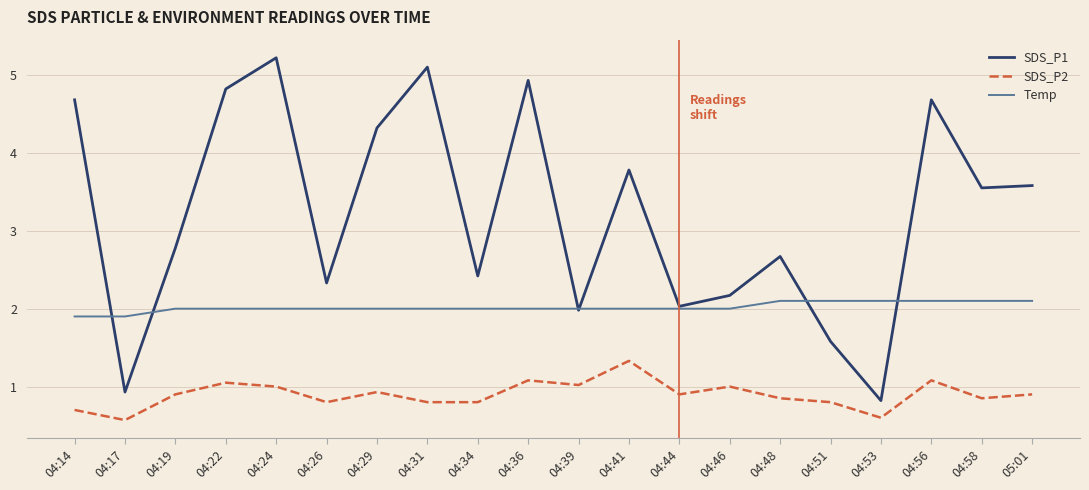

What are all the series names shown in the legend?

SDS_P1, SDS_P2, Temp